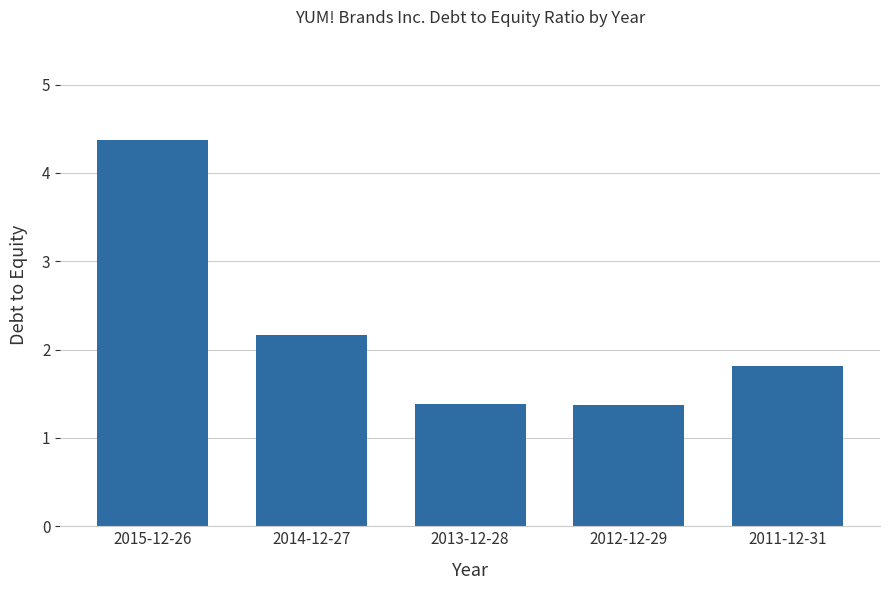

Is it true that the value at 2015-12-26 is 4.4?

True